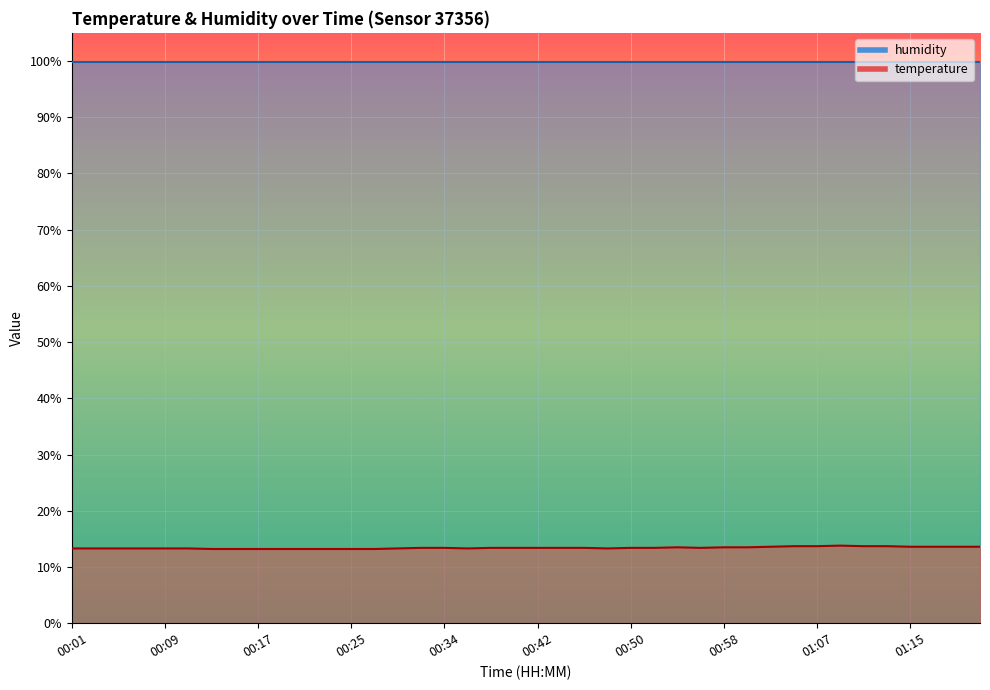

What is the difference between the maximum and minimum values?

0.6